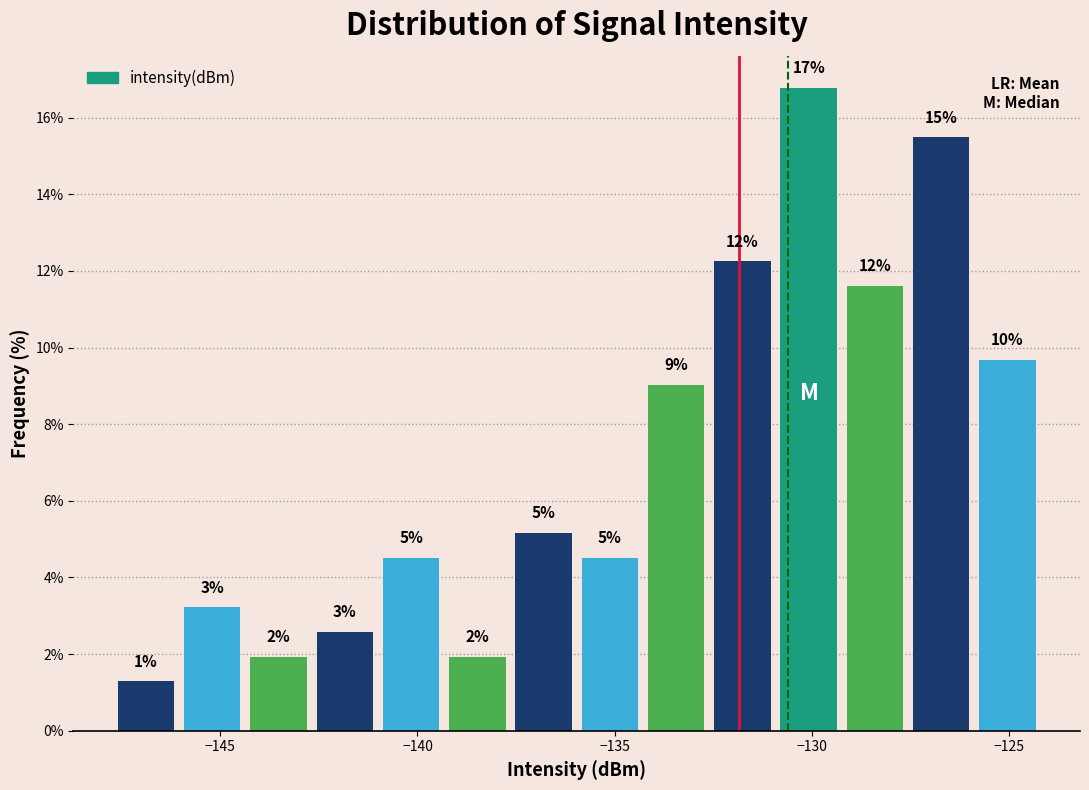

Around what value on the x-axis is the tallest bar? Give the approximate position of its centre, as read against the axis.

-130.0